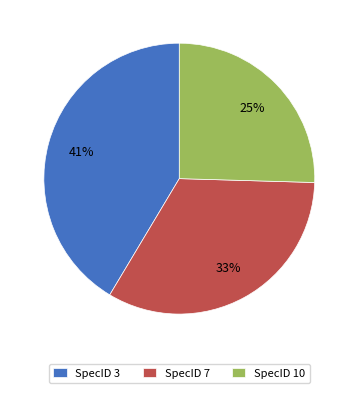

Do SpecID 10 and SpecID 3 together represent more than half of the pie?

Yes